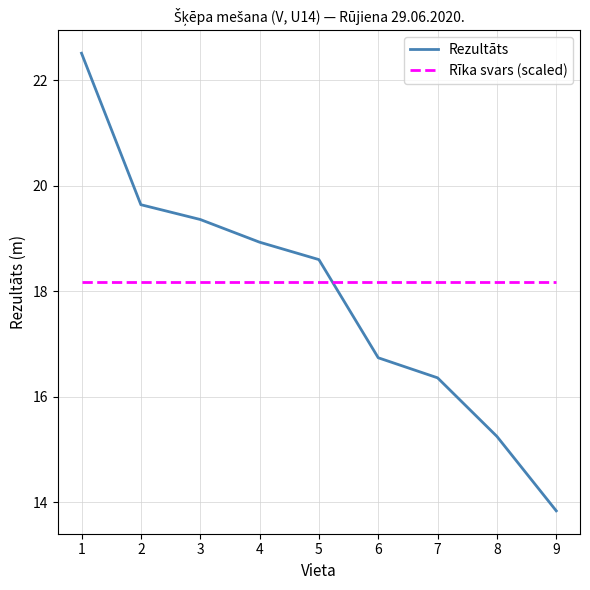

What is the difference between the Rezultāts values at 4 and 8?

3.7